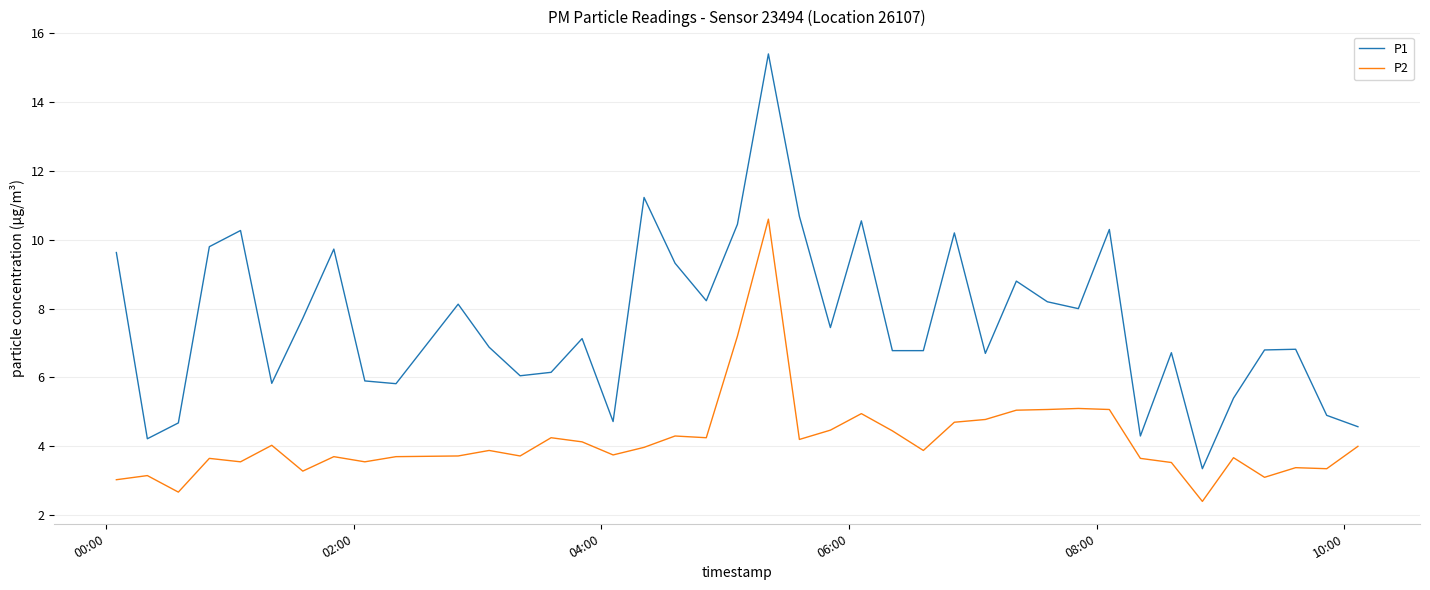

True or false: P1 and P2 intersect in this chart.

False